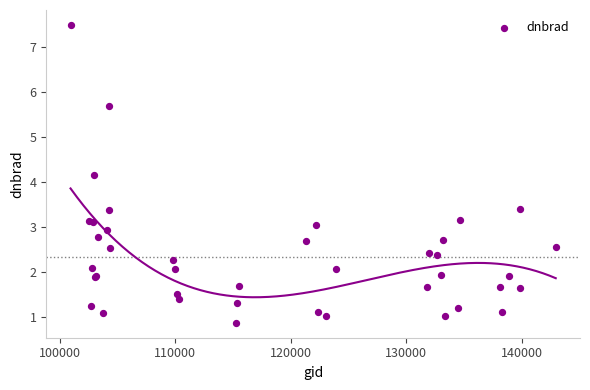

What Y value in the scatter plot is closest to 4?

4.1